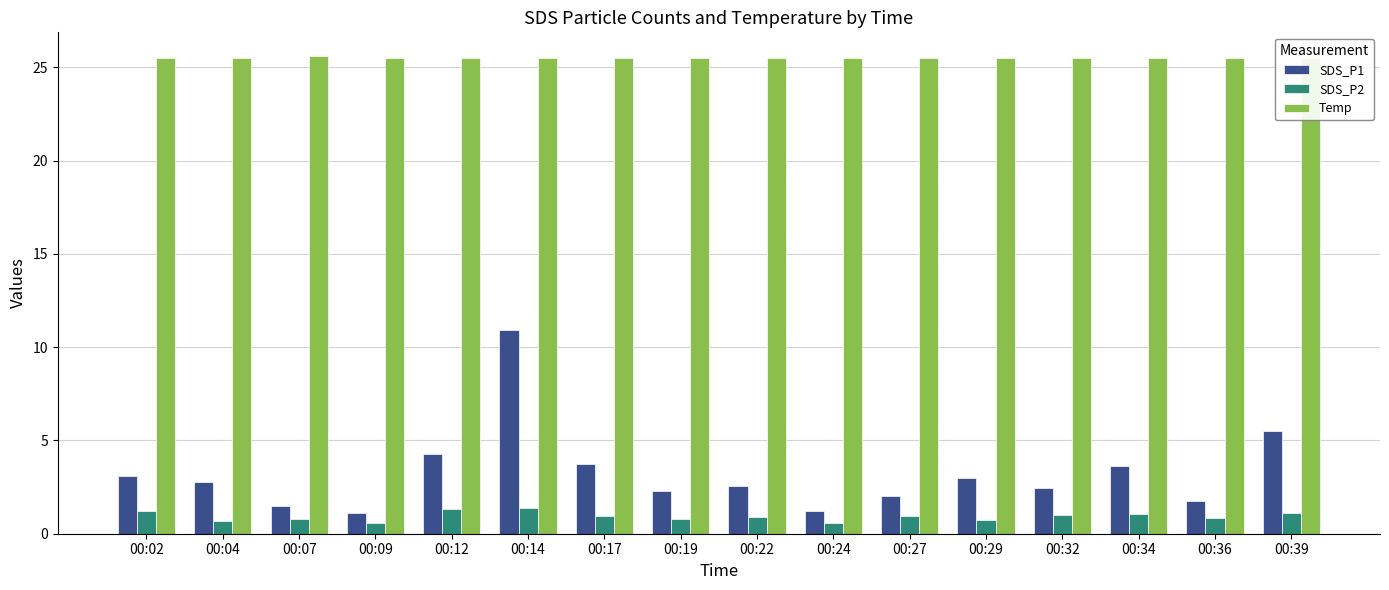

What is the value of the Temp bar at the 13th from the left?

25.5